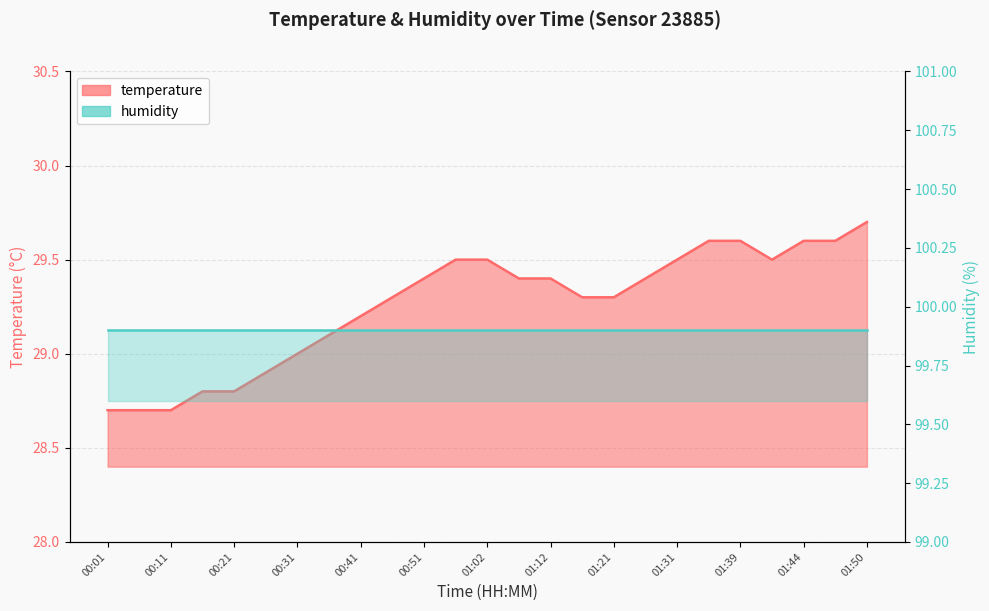

What is the approximate value at 01:47?

29.6